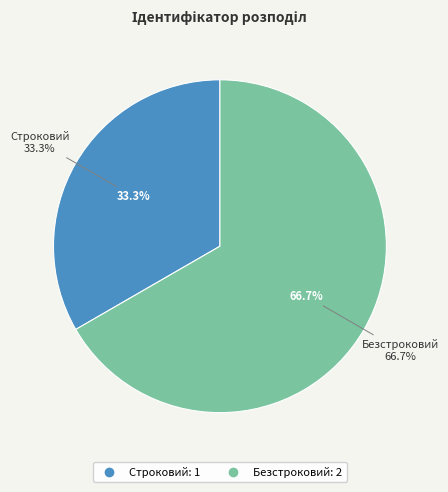

Is Безстроковий the majority of the pie?

Yes